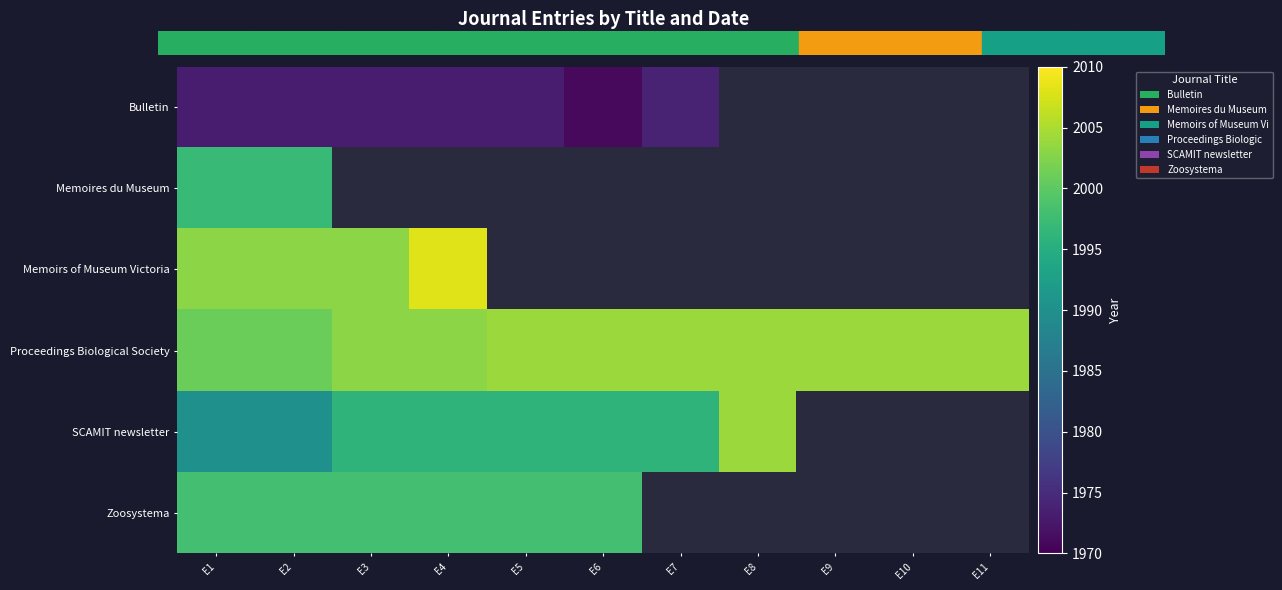

How many values in Memoires du Museum are above zero?

2